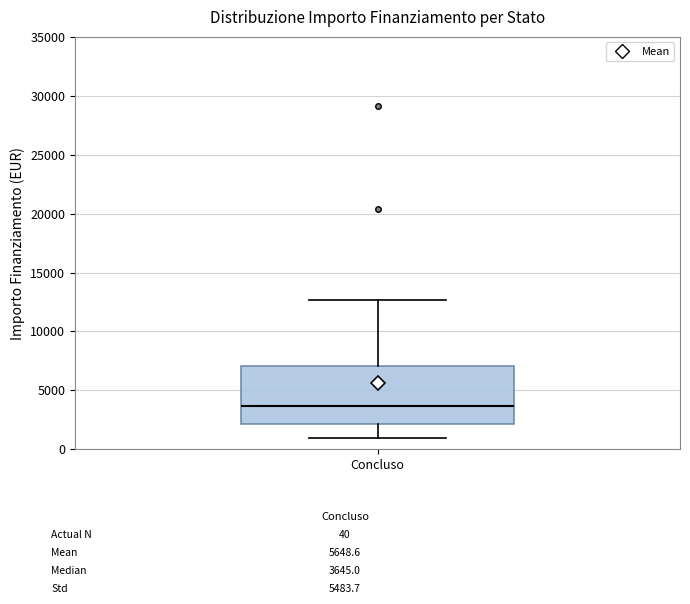

Read this box plot against the y-axis: the position of the median line, the range covered by the box, and the ends of both whiskers. The values are not printed on the chart, so give them approximately, as read against the axis.

median 3500, box 2000 to 7000, whiskers 1000 to 12500